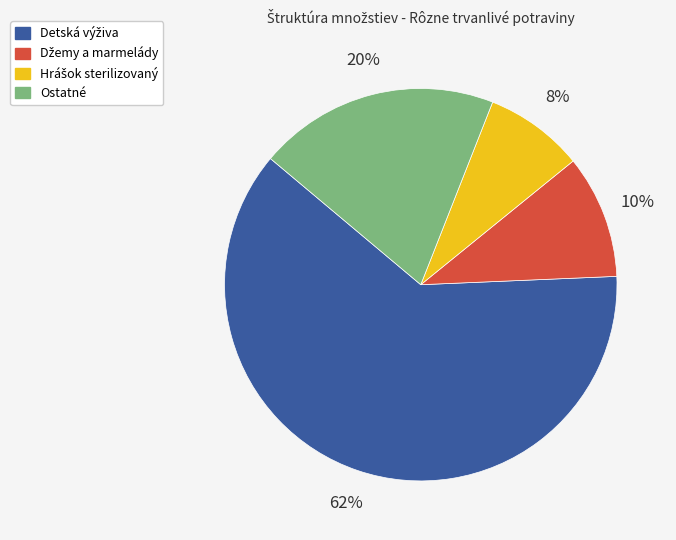

Is there a majority slice in this chart?

Yes